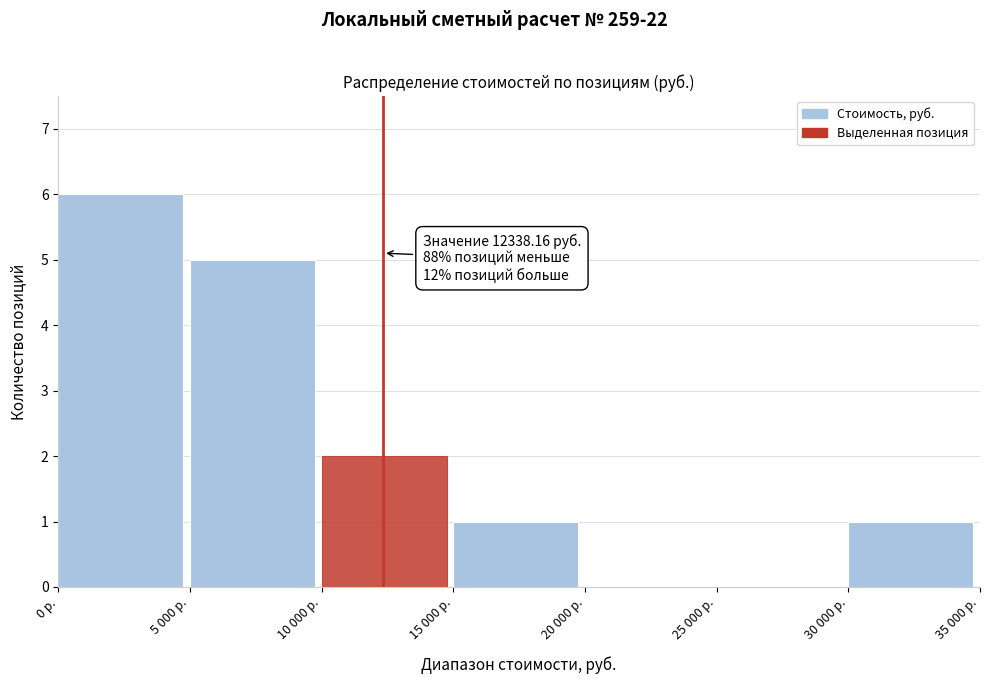

Reading left to right, transcribe all the data shown in this chart.

0 р.=6	5 000 р.=5	10 000 р.=2	15 000 р.=1	20 000 р.=0	25 000 р.=0	30 000 р.=1